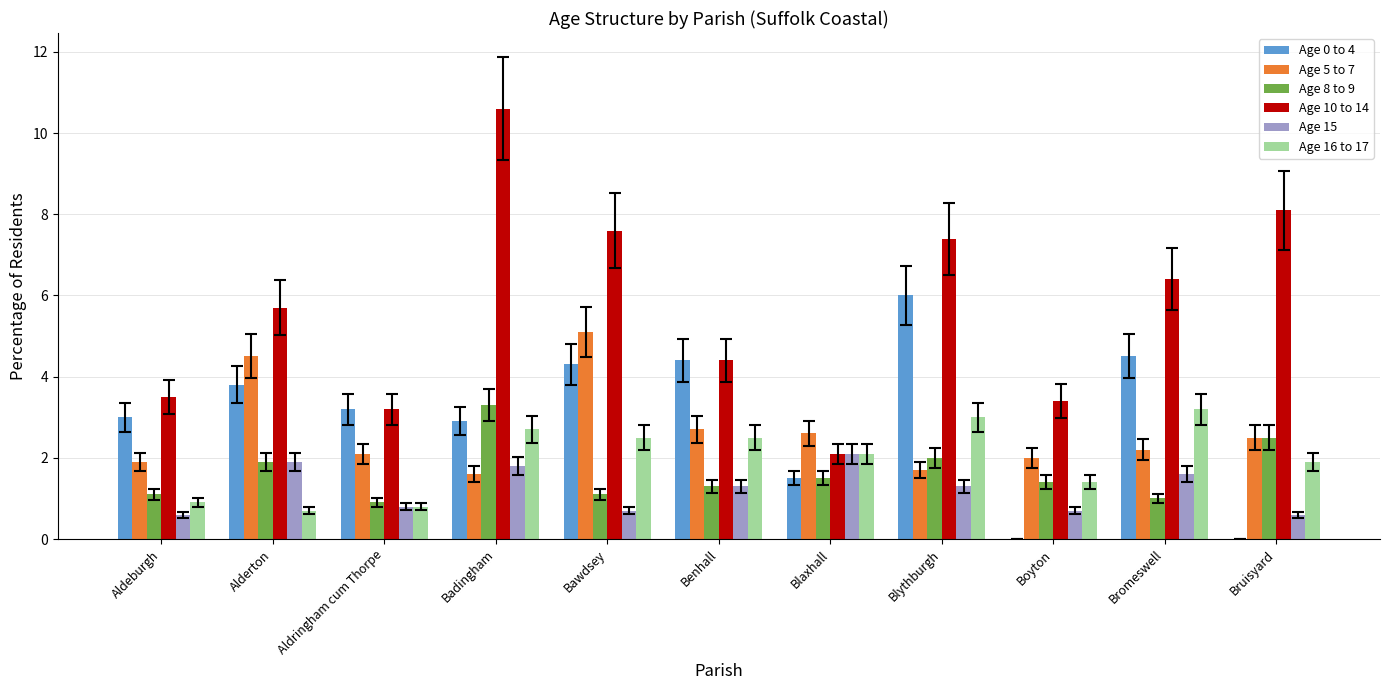

The value of Age 15 at Alderton is 1.3. True or false?

False